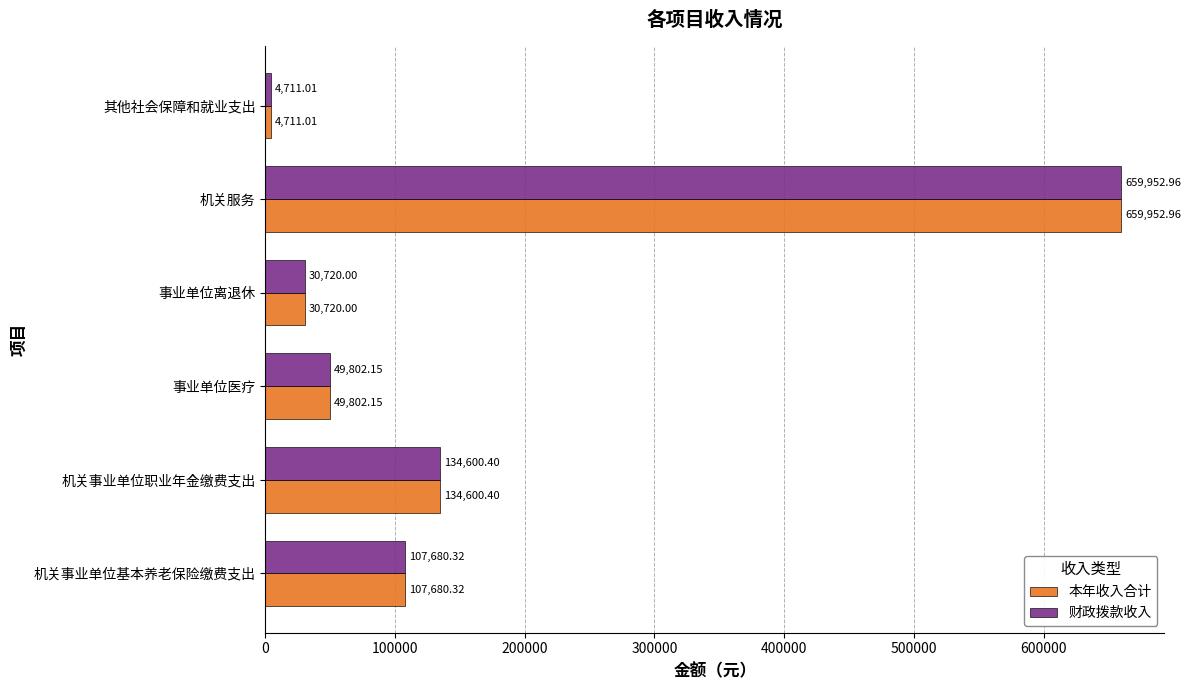

How many values in the 本年收入合计 series exceed 107680?

3